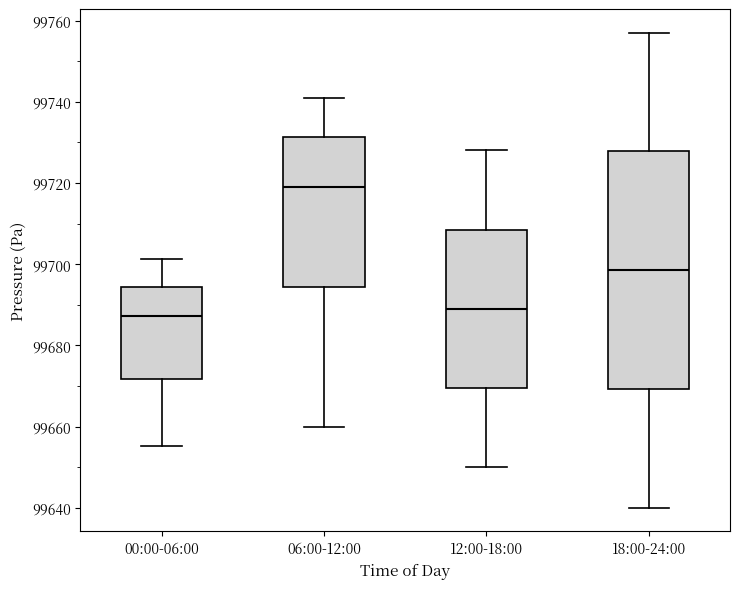

Reading left to right, read every box against the y-axis: the position of its median line, the range the box covers, and the ends of its whiskers. The values are not printed on the chart, so give them approximately, as read against the axis.

00:00-06:00: median 99688, box 99672 to 99694, whiskers 99656 to 99702
06:00-12:00: median 99720, box 99694 to 99732, whiskers 99660 to 99742
12:00-18:00: median 99690, box 99670 to 99708, whiskers 99650 to 99728
18:00-24:00: median 99698, box 99670 to 99728, whiskers 99640 to 99758